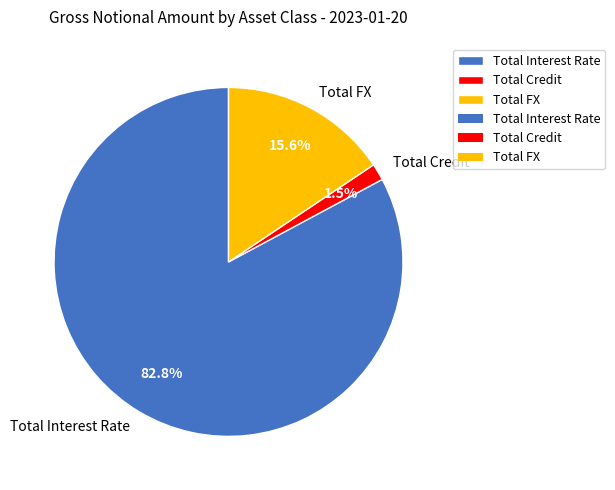

What is the total percentage of Total Interest Rate and Total Credit?

84.4%